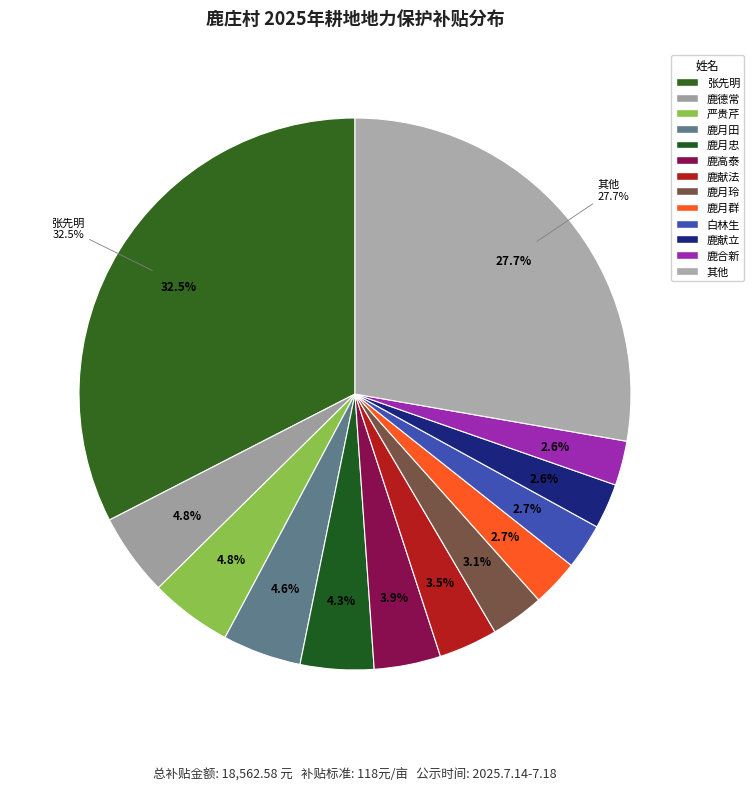

The 鹿高斌 slice represents 1% of the pie. True or false?

False